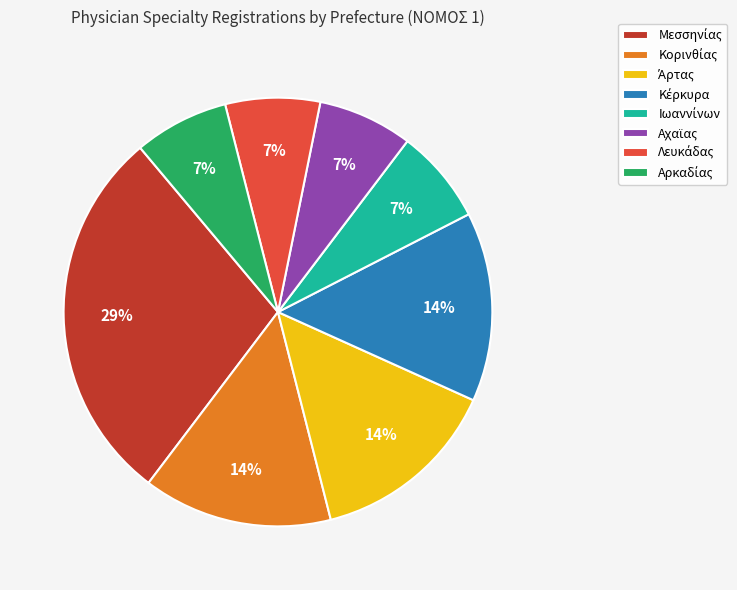

Does any single category account for the majority?

No